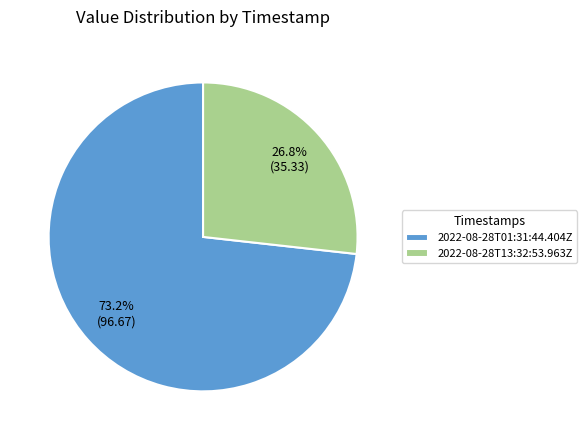

Which category has the biggest portion of the pie?

2022-08-28T01:31:44.404Z